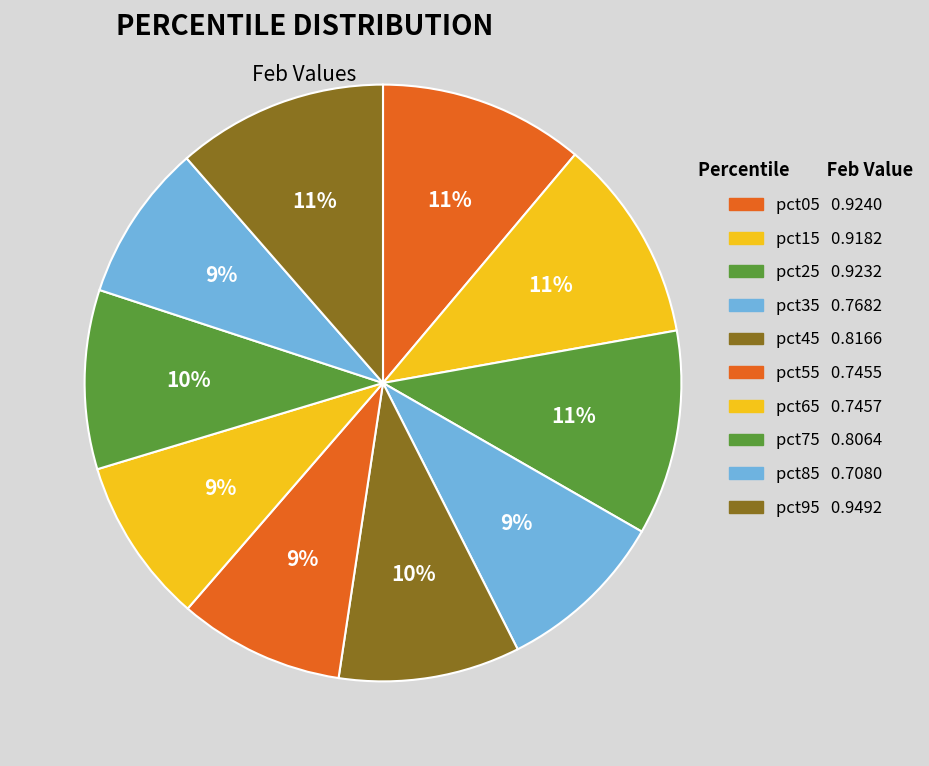

The pct95 slice represents 11% of the pie. True or false?

True